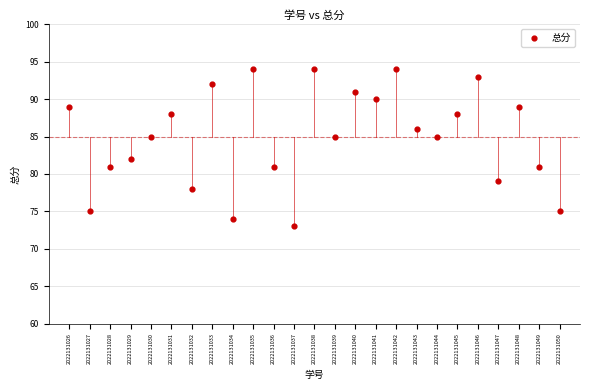

What is the range of X values (max minus min)?

24